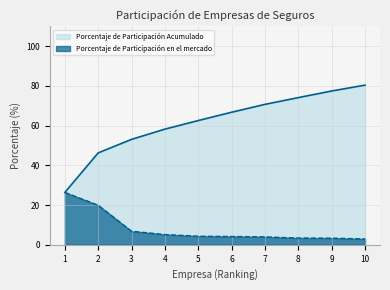

At 6, list the series in order from smallest to largest.

Porcentaje de Participación en el mercado, Porcentaje de Participación Acumulado